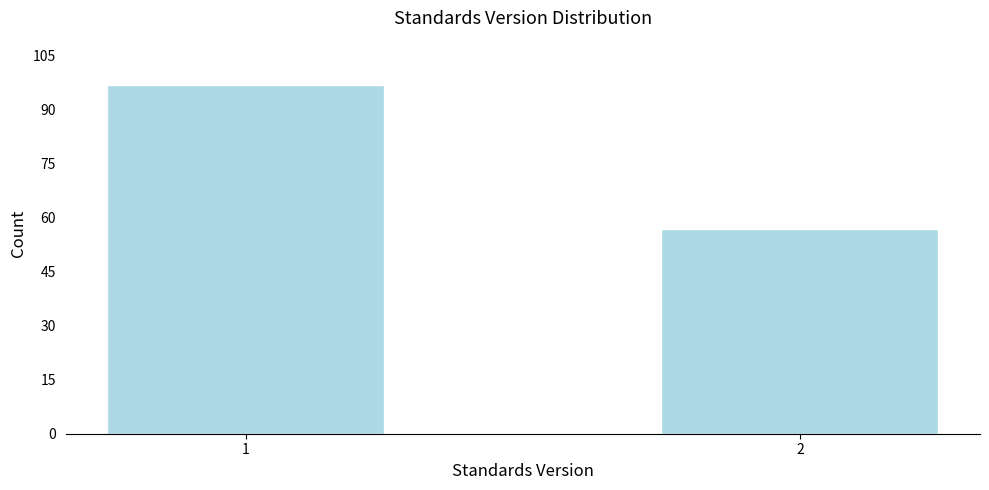

Reading right to left, transcribe all the data shown in this chart.

57	97